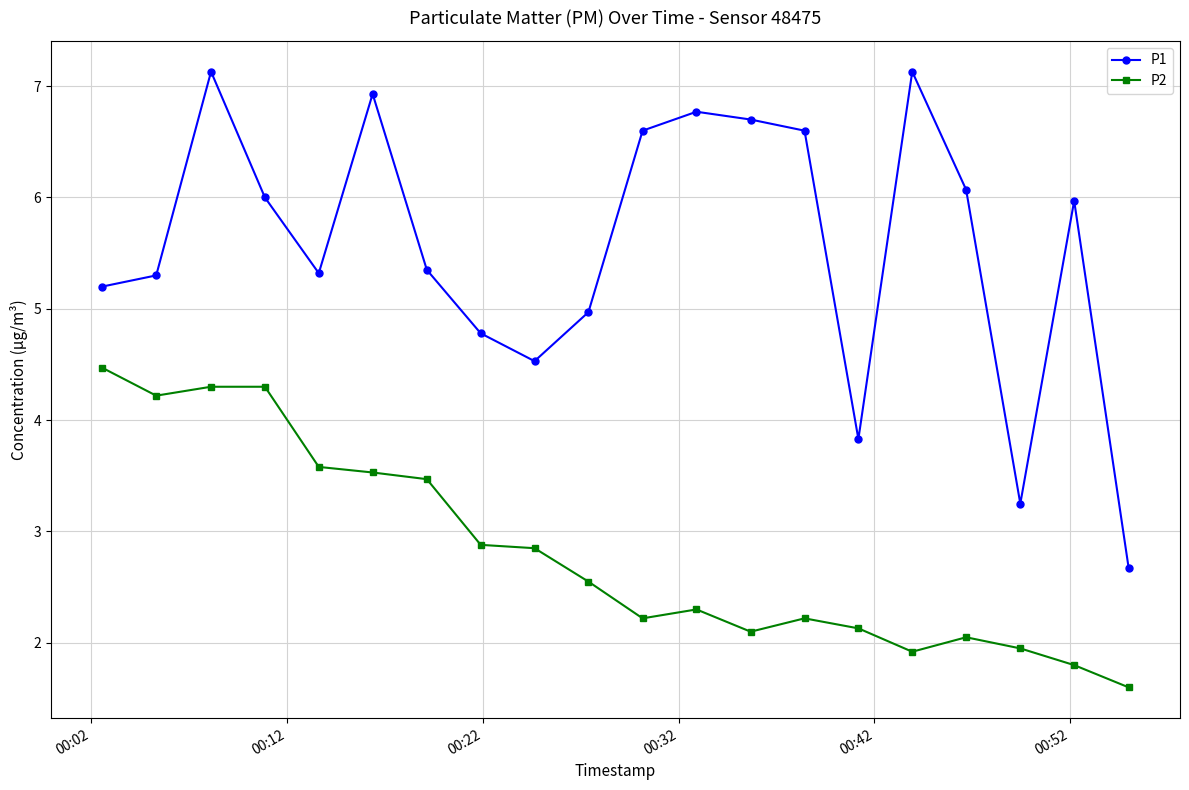

Which series has the largest range (max minus min)?

P1